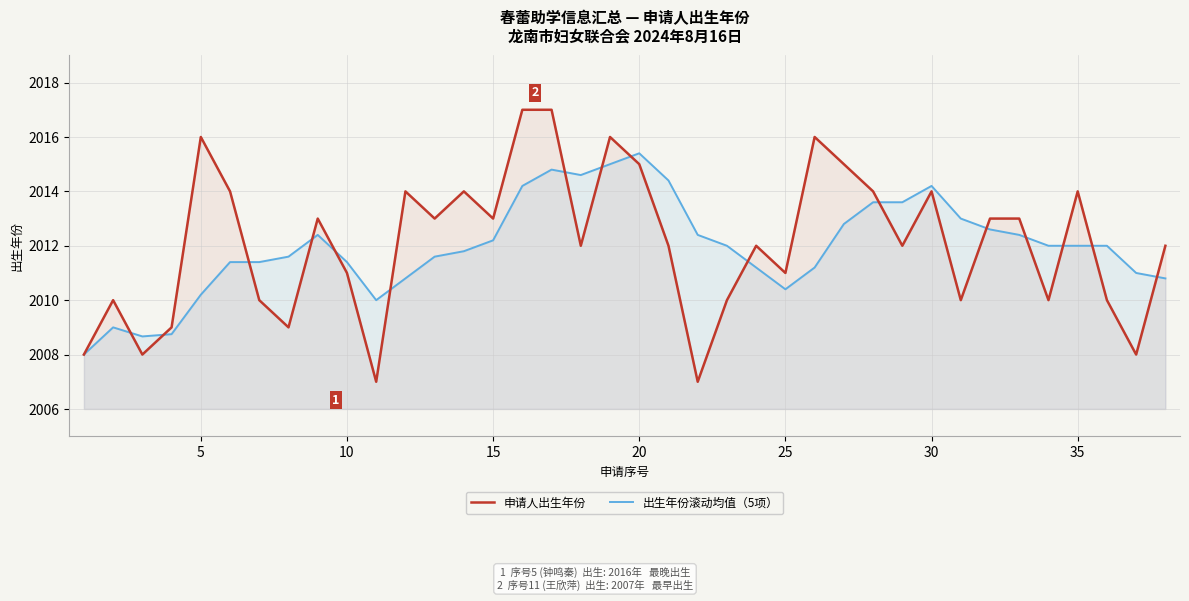

Which series ends up on top after the final intersection of 出生年份滚动均值（5项） and 申请人出生年份?

申请人出生年份